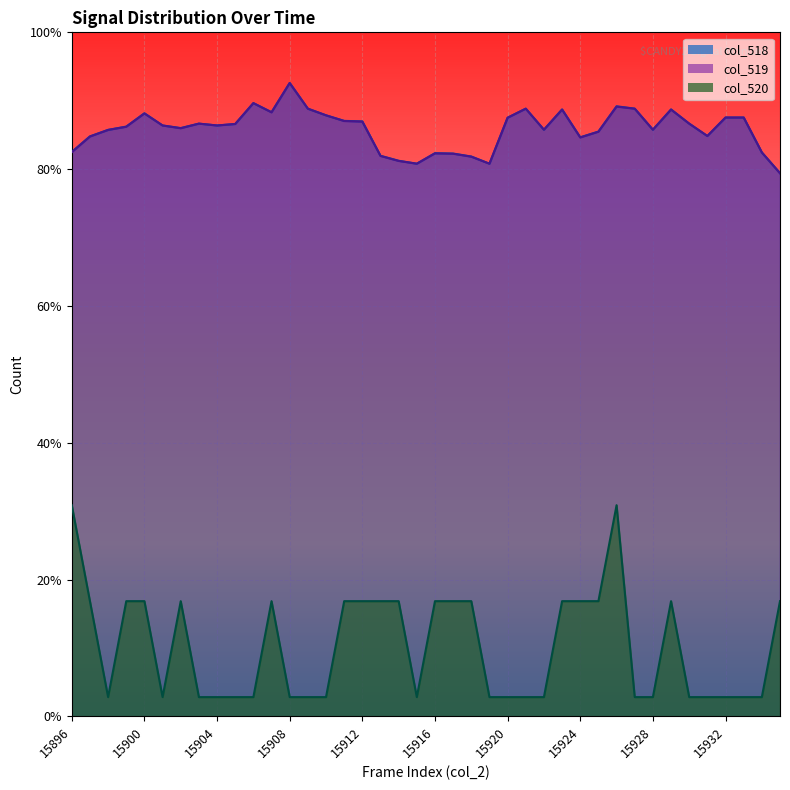

Reading right to left, transcribe all the data shown in this chart.

col_518 line: 2830.4	2938.1	3120.0	3120.0	3023.8	3088.3	3162.4	3056.5	3166.2	3178.7	3046.9	3017.1	3162.4	3056.5	3166.2	3119.1	2879.4	2917.0	2932.4	2934.3	2879.4	2894.8	2920.8	3099.8	3102.7	3131.6	3166.2	3300.0	3147.9	3195.1	3086.4	3078.7	3088.3	3065.2	3078.7	3142.2	3072.9	3055.6	3021.9	2941.0
col_519 line: 2829.4	2938.1	3120.0	3120.0	3023.8	3088.3	3161.4	3056.5	3166.2	3176.8	3045.9	3016.1	3161.4	3056.5	3166.2	3119.1	2879.4	2916.0	2931.4	2933.3	2879.4	2893.9	2919.9	3098.9	3101.7	3131.6	3166.2	3300.0	3147.0	3195.1	3086.4	3078.7	3088.3	3064.2	3078.7	3141.2	3071.9	3055.6	3020.9	2939.1
col_520 line: 600.0	100.0	100.0	100.0	100.0	100.0	600.0	100.0	100.0	1100.0	600.0	600.0	600.0	100.0	100.0	100.0	100.0	600.0	600.0	600.0	100.0	600.0	600.0	600.0	600.0	100.0	100.0	100.0	600.0	100.0	100.0	100.0	100.0	600.0	100.0	600.0	600.0	100.0	600.0	1100.0